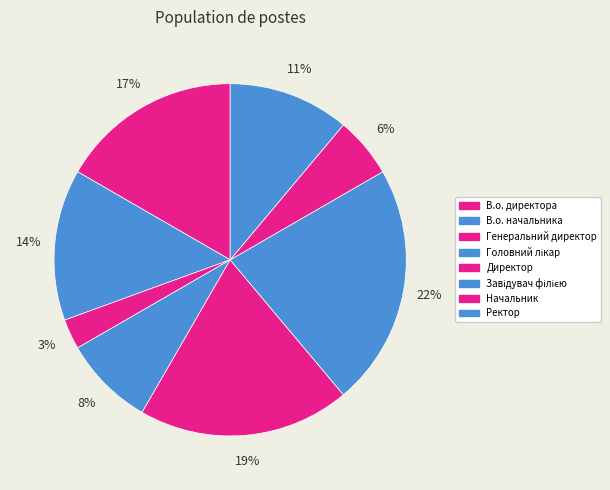

Is there a majority slice in this chart?

No